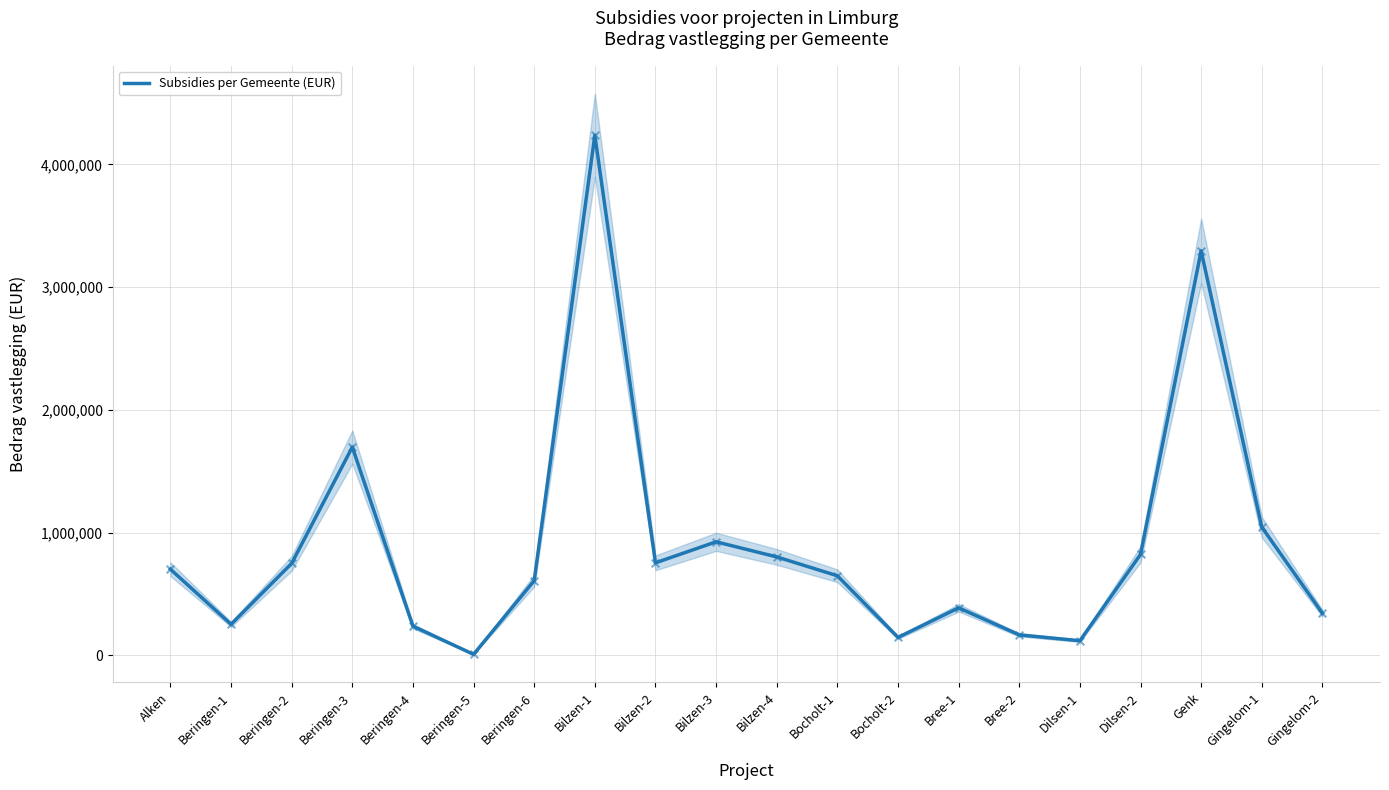

What is the change in value from Dilsen-1 to Genk?

+3177135.5